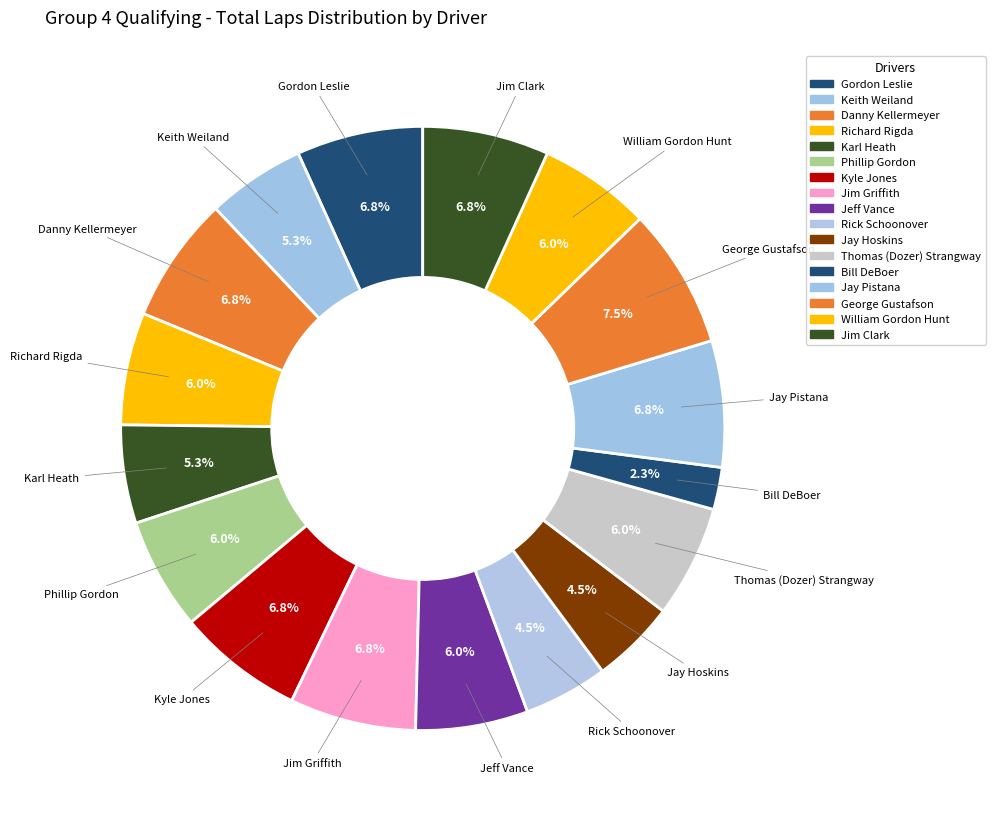

Count the number of slices in the pie.

17